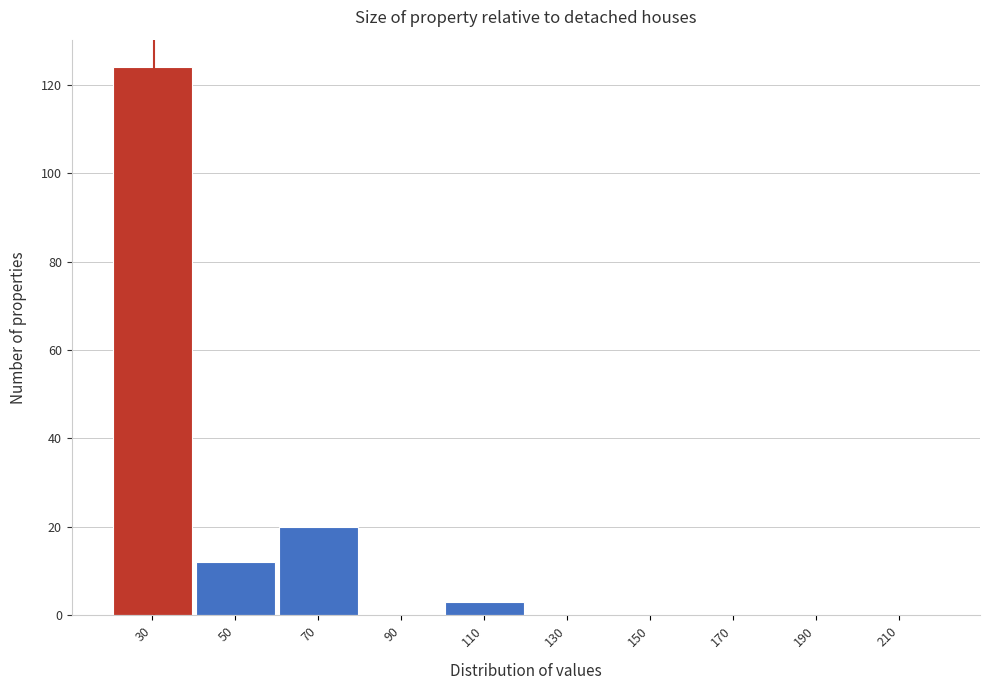

Reading left to right, transcribe all the data shown in this chart.

30=124	50=12	70=20	90=0	110=3	130=0	150=0	170=0	190=0	210=0